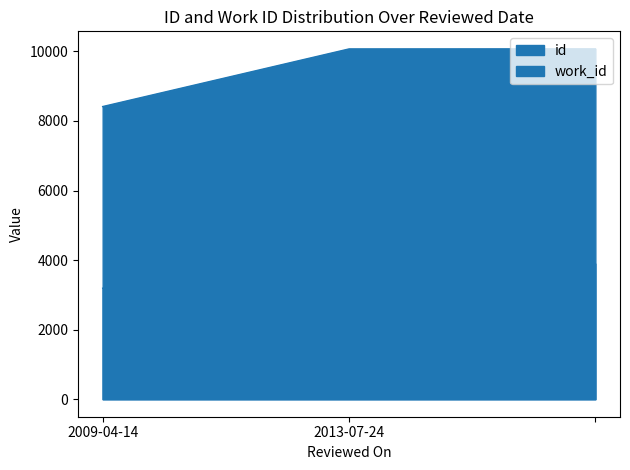

At which label is work_id closest to 3543?

2013-07-24